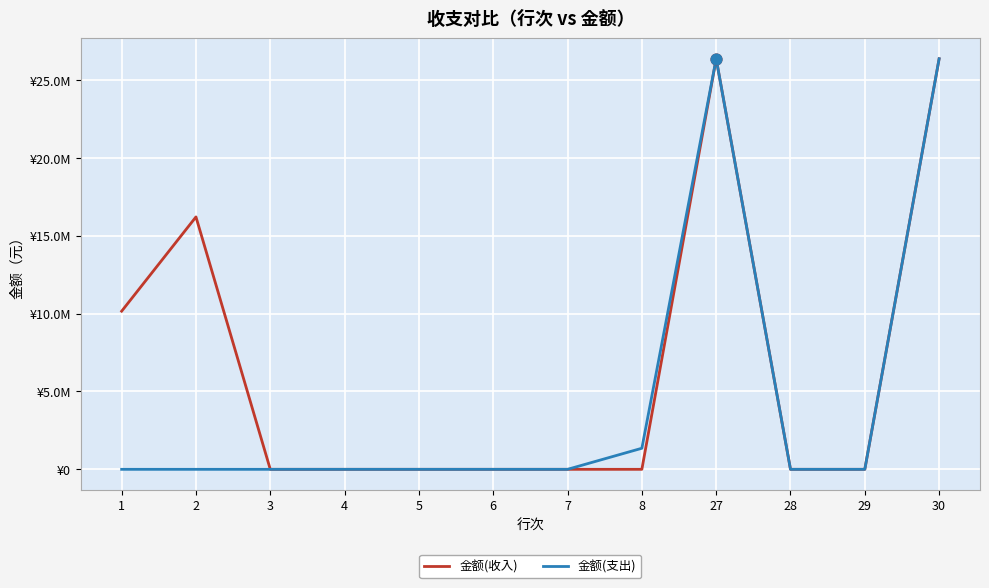

At how many categories does at least one series exceed 20634467?

2